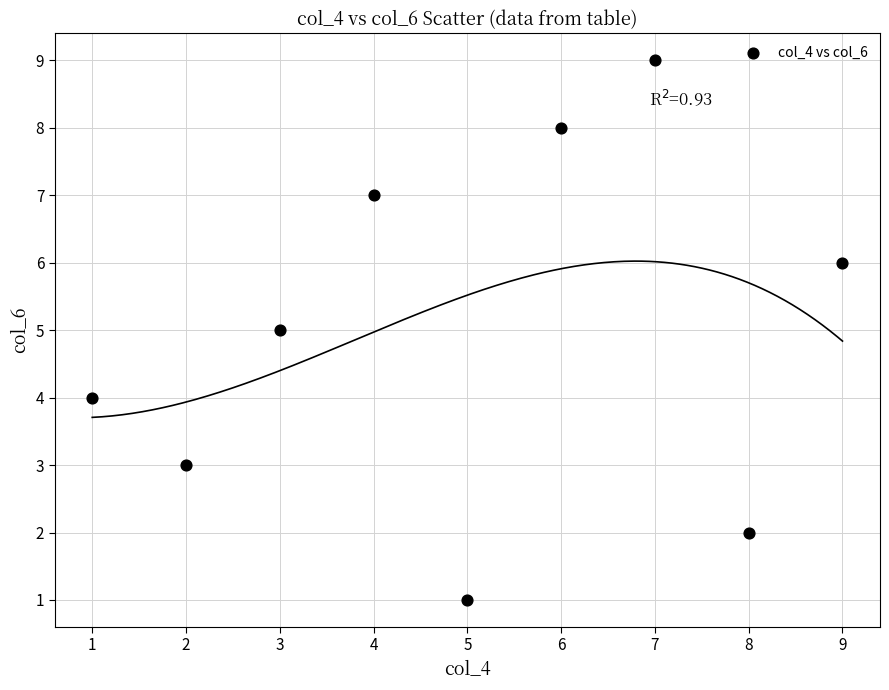

What is the average X value?

5